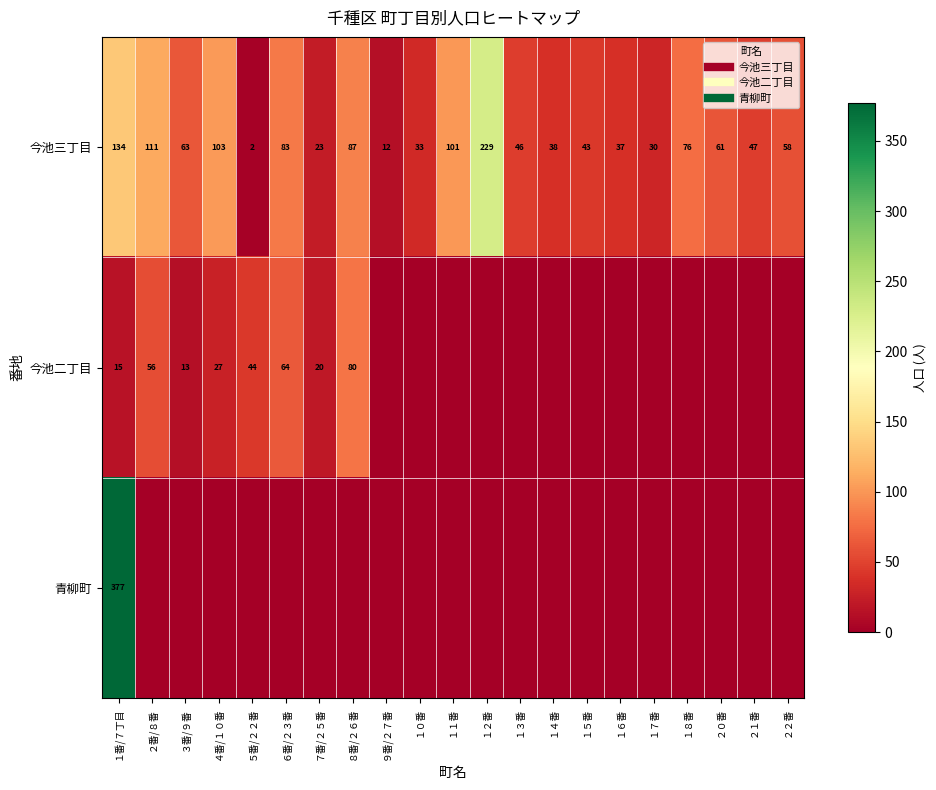

At ６番/２３番, list the series in order from largest to smallest.

今池三丁目, 今池二丁目, 青柳町